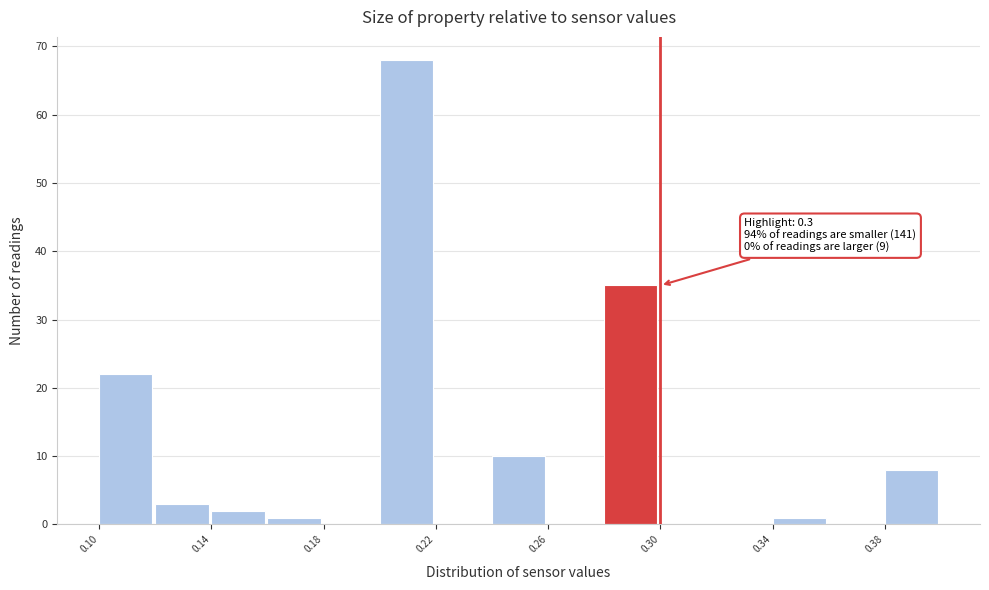

Which range on the x-axis has the tallest bar?

0.20 to 0.22